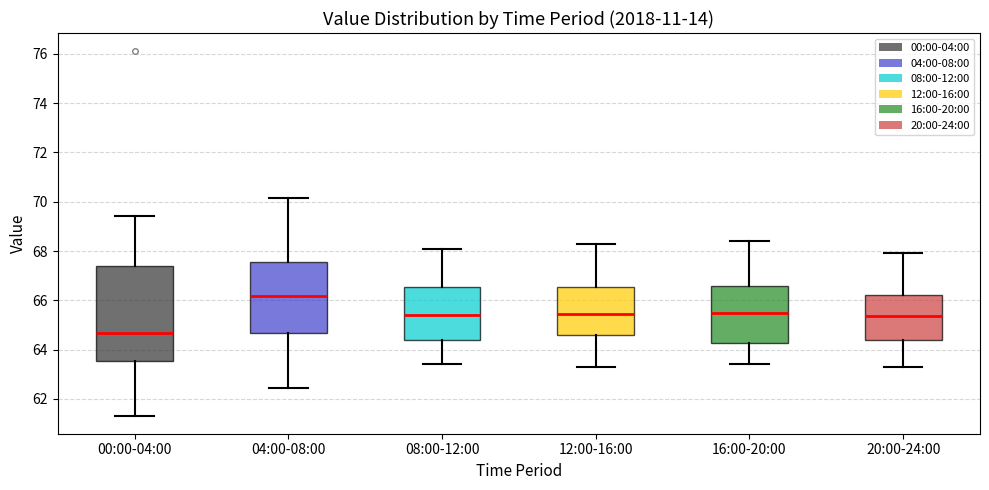

Which box's median line is the highest?

04:00-08:00